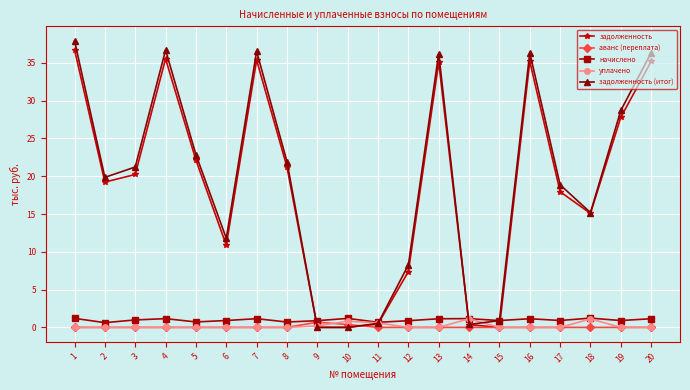

Which series has the largest total across all categories?

задолженность (итог)